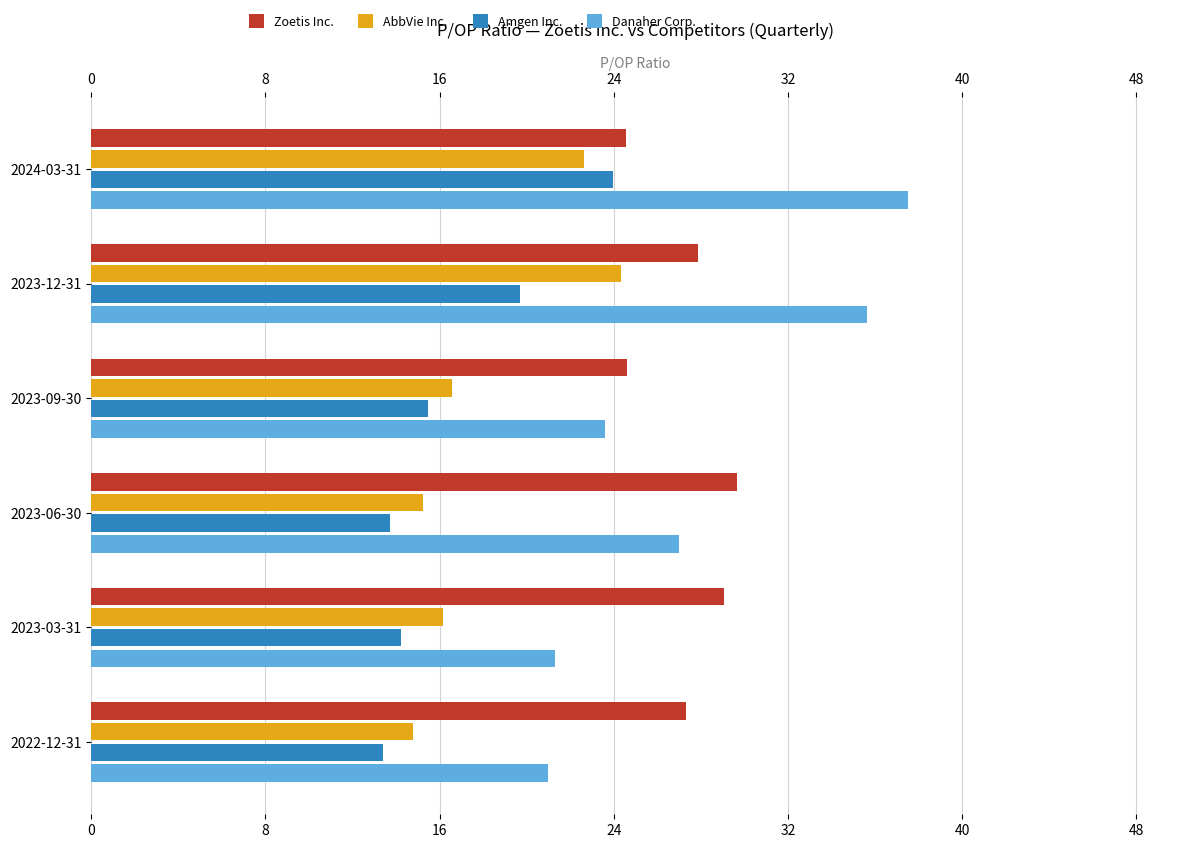

At which label is Zoetis Inc. closest to 27?

2022-12-31